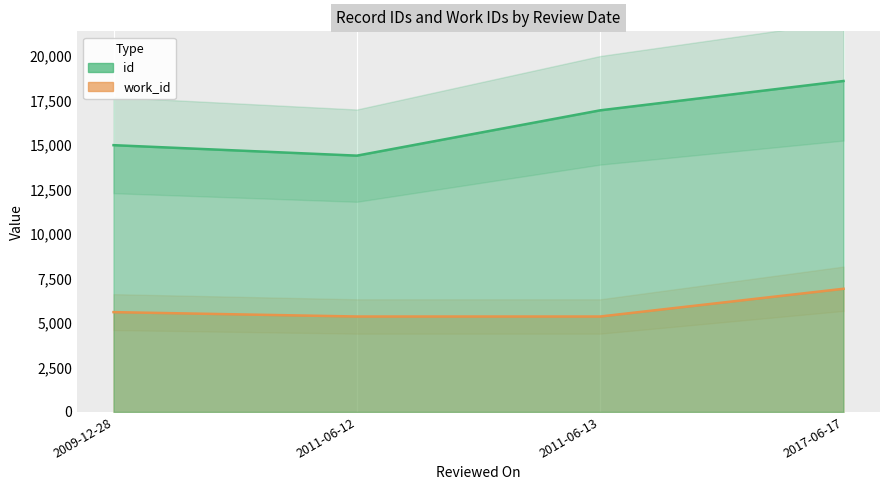

True or false: work_id and id intersect in this chart.

False